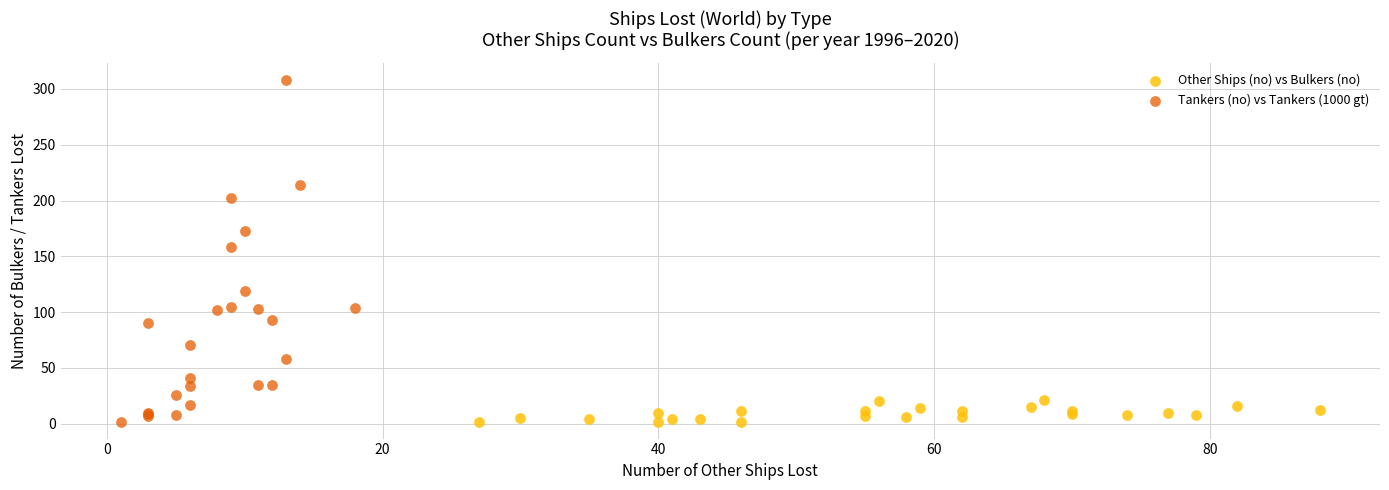

Which series has the widest spread of Y values?

Tankers (no) vs Tankers (1000 gt)